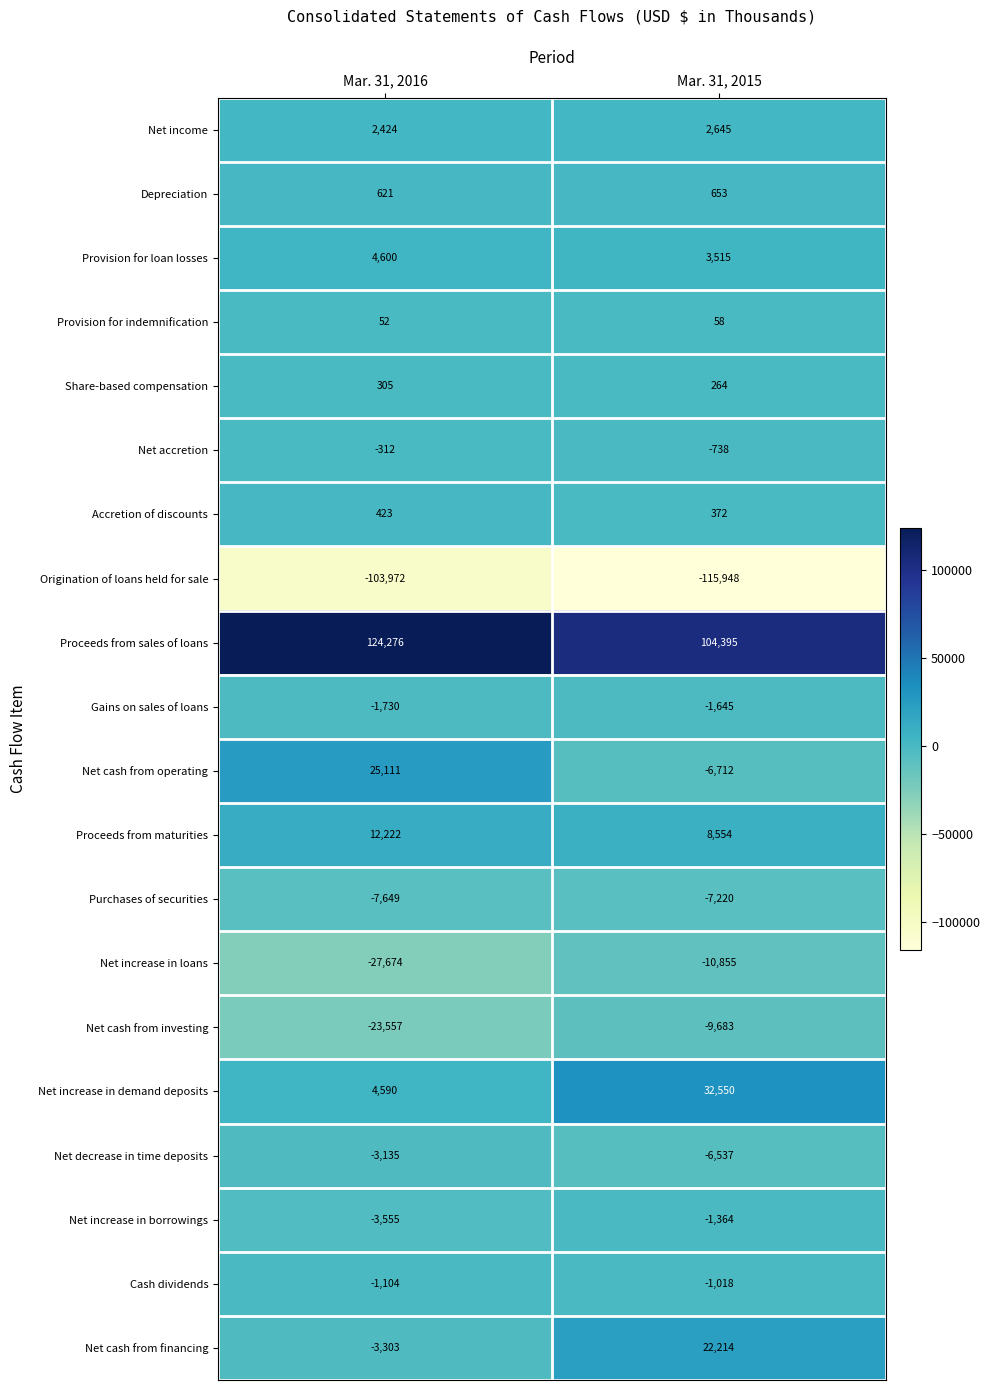

Which series has the largest range (max minus min)?

Net cash from operating